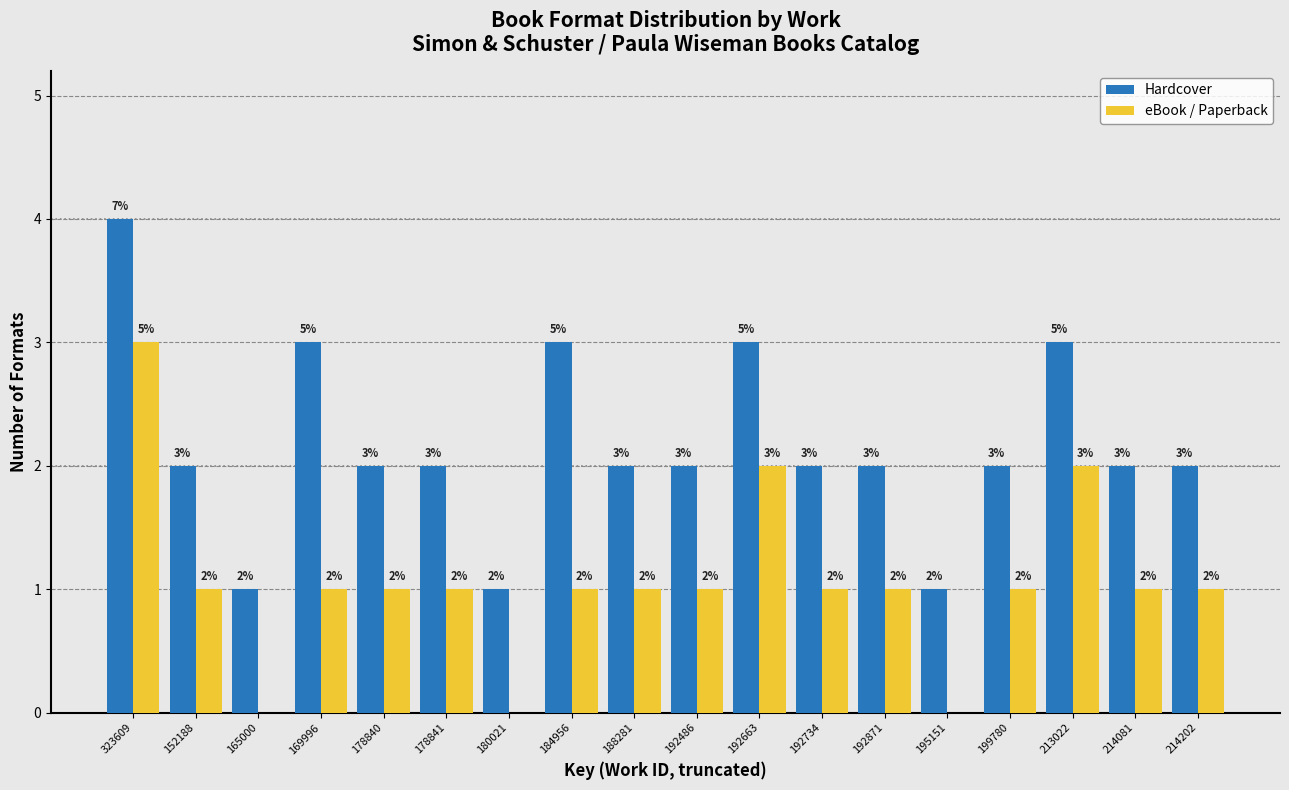

Reading left to right, extract all data points from this chart.

Hardcover: 323609=4	152188=2	165000=1	169996=3	178840=2	178841=2	180021=1	184956=3	188281=2	192486=2	192663=3	192734=2	192871=2	195151=1	199780=2	213022=3	214081=2	214202=2
eBook / Paperback: 323609=3	152188=1	165000=0	169996=1	178840=1	178841=1	180021=0	184956=1	188281=1	192486=1	192663=2	192734=1	192871=1	195151=0	199780=1	213022=2	214081=1	214202=1